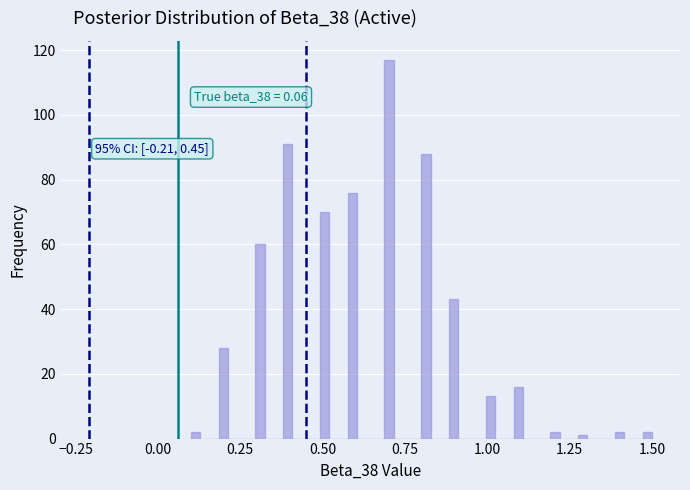

Around what value on the x-axis is the tallest bar? Give the approximate position of its centre, as read against the axis.

0.70